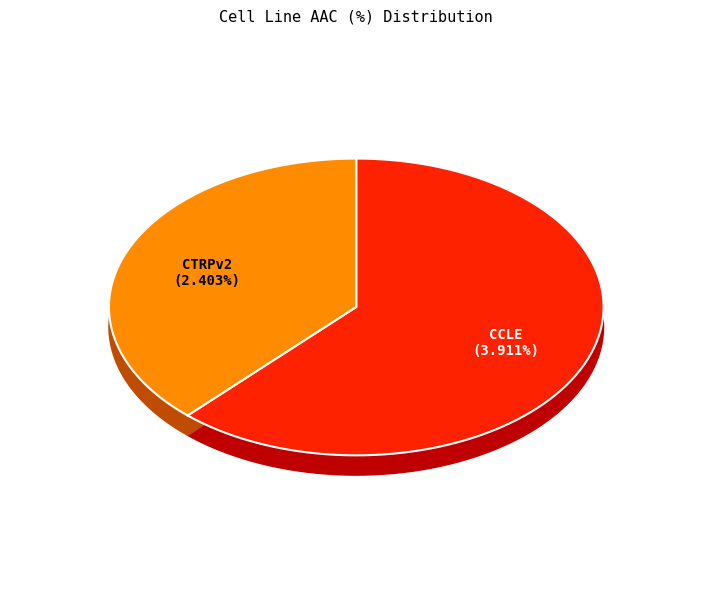

How many segments does this pie chart have?

2